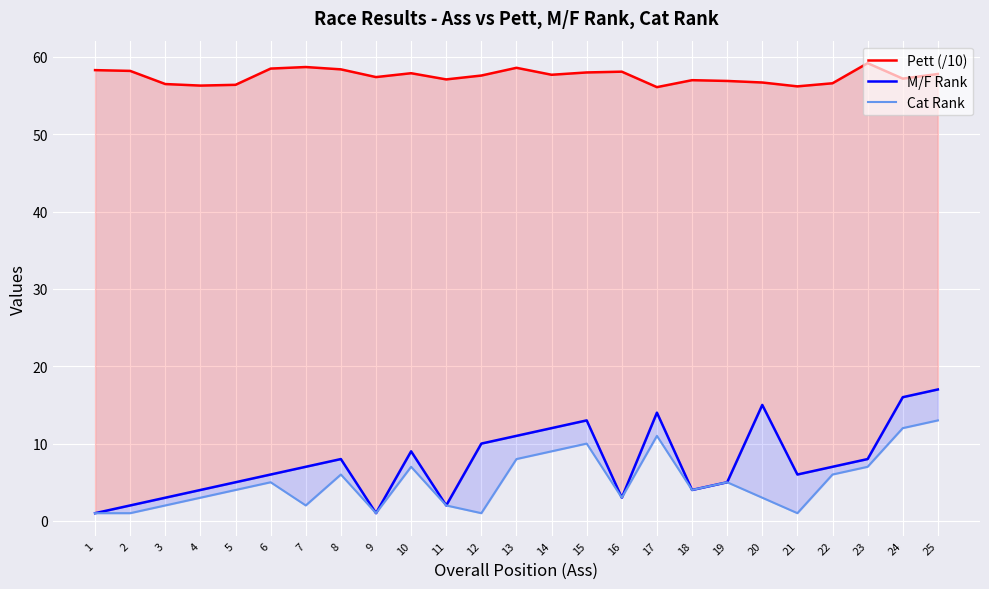

What is the greatest value displayed?

59.2